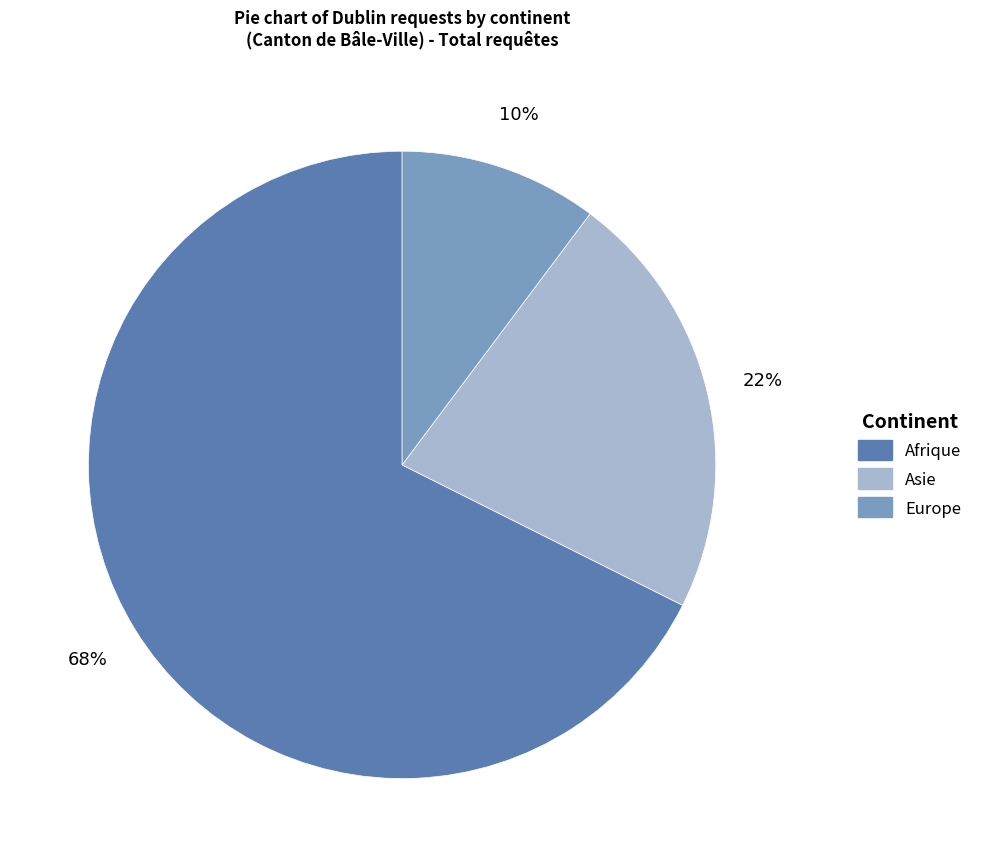

Does any single category account for the majority?

Yes